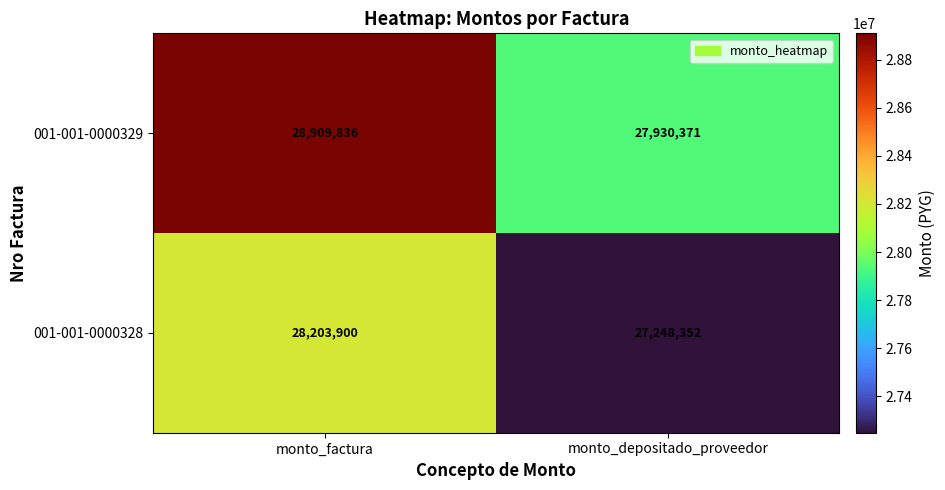

What is the difference between the 001-001-0000328 values at monto_depositado_proveedor and monto_factura?

955548